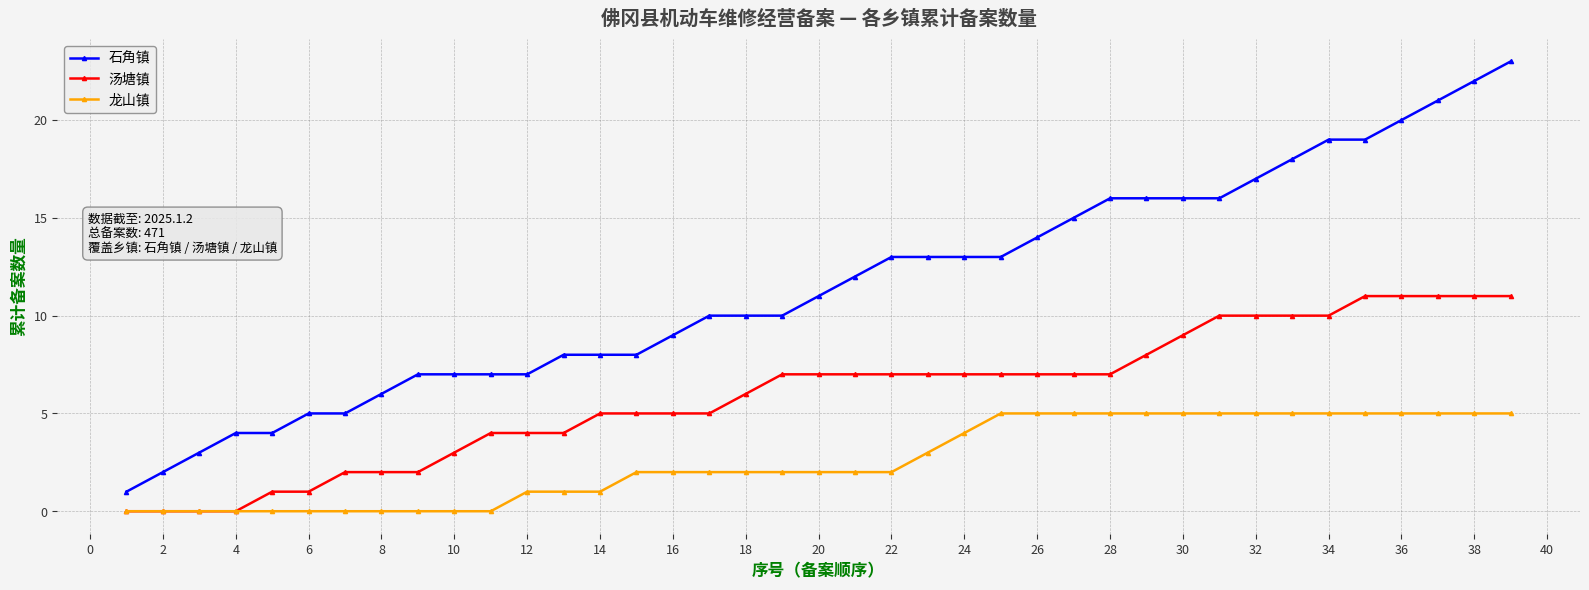

Which series has the largest range (max minus min)?

石角镇